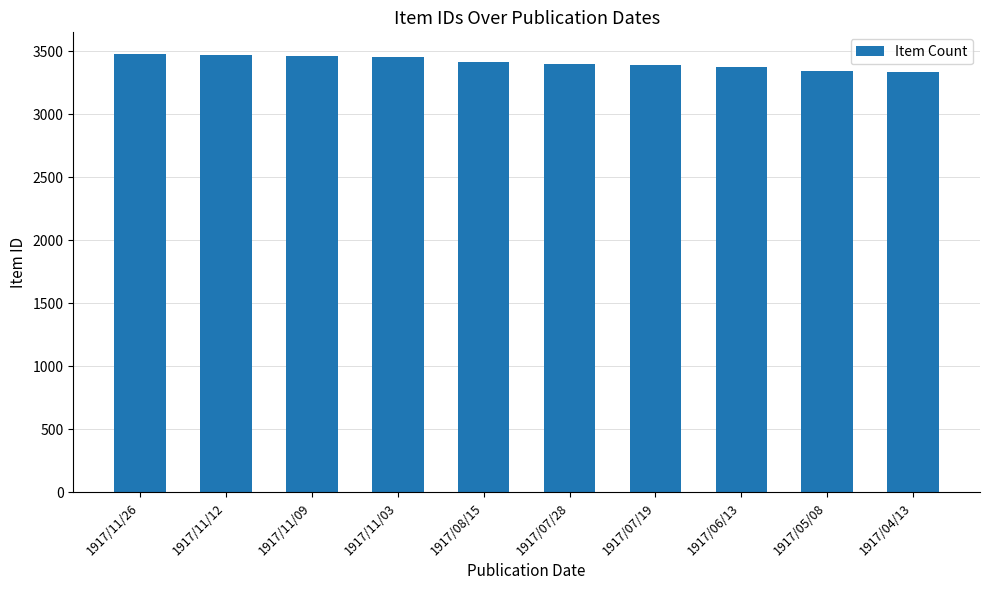

What is the greatest value displayed?

3476